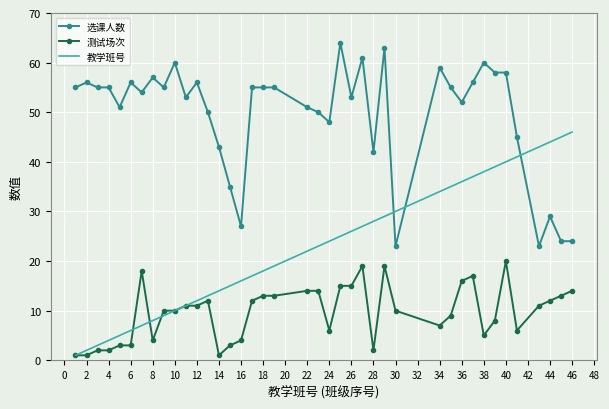

Which series has the largest total across all categories?

选课人数